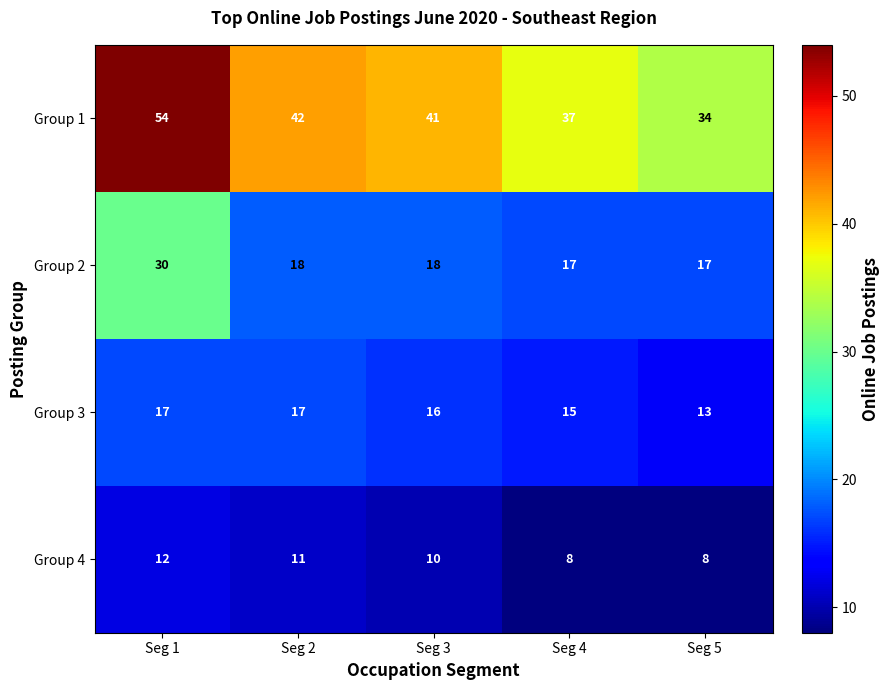

At which label does Group 1 first exceed 41?

Seg 1